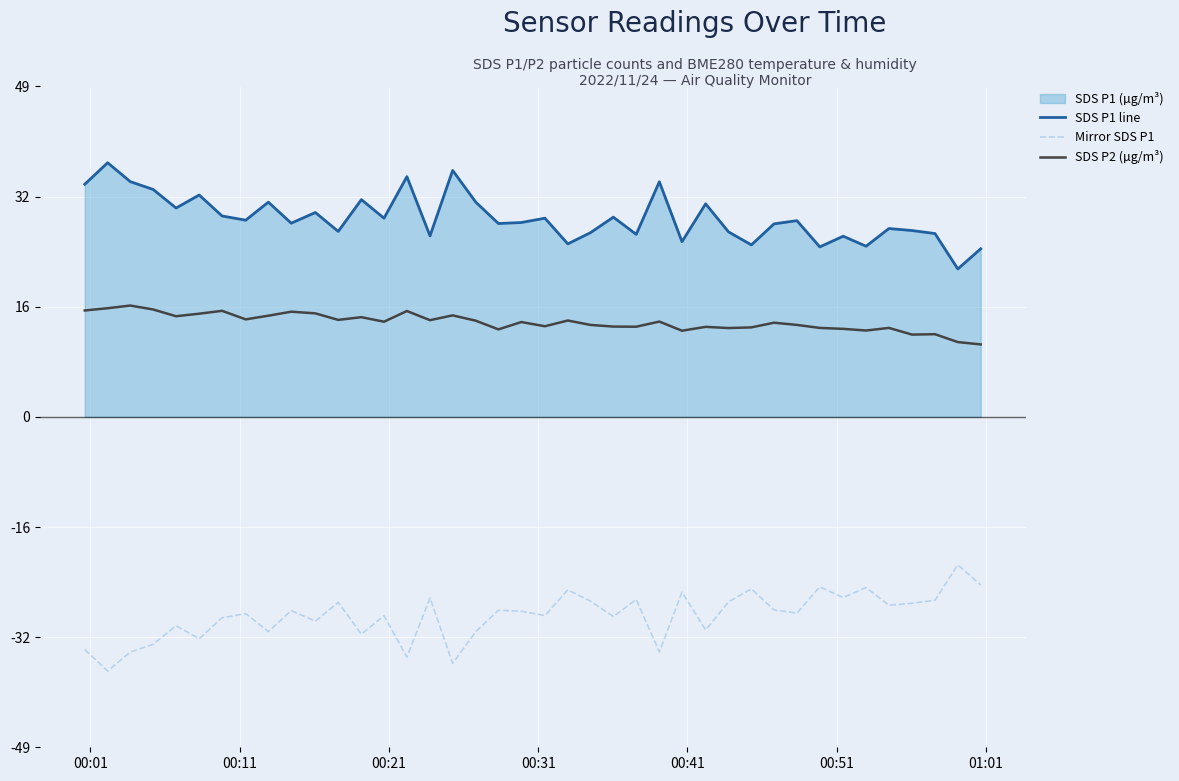

What is the lowest value of the SDS P2 (µg/m³) series?

10.8